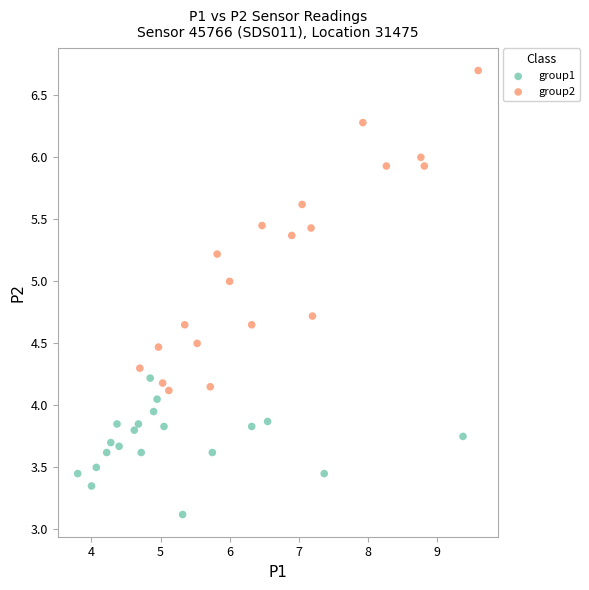

Which series reaches the minimum Y coordinate?

group1